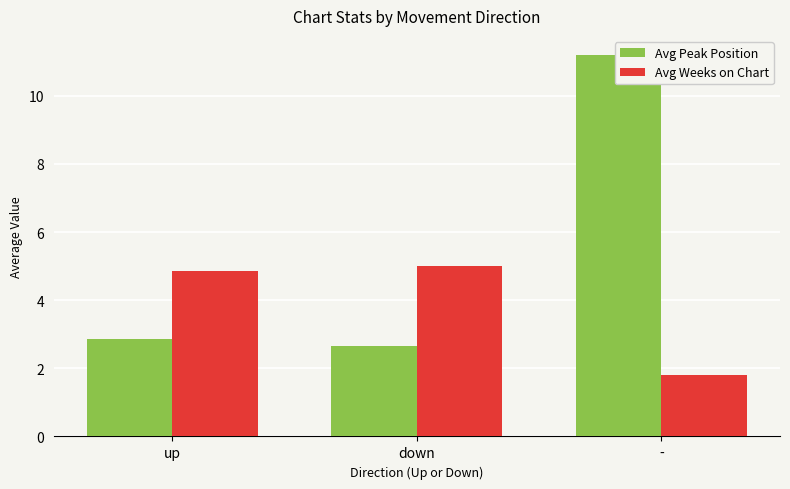

Which series has the largest total across all categories?

Avg Peak Position